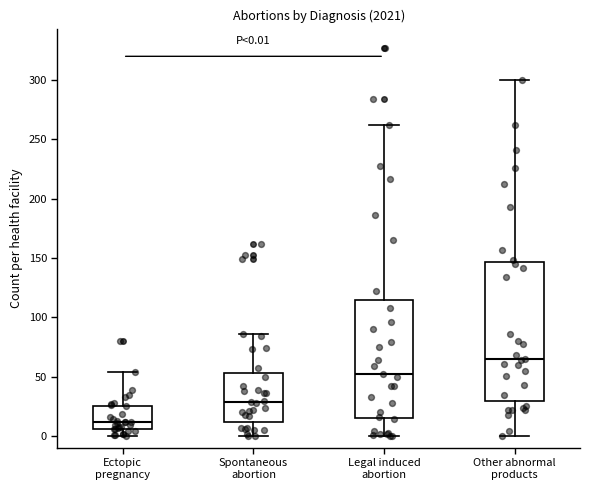

Which box is the tallest, from its lower edge to its upper edge?

Other abnormal products